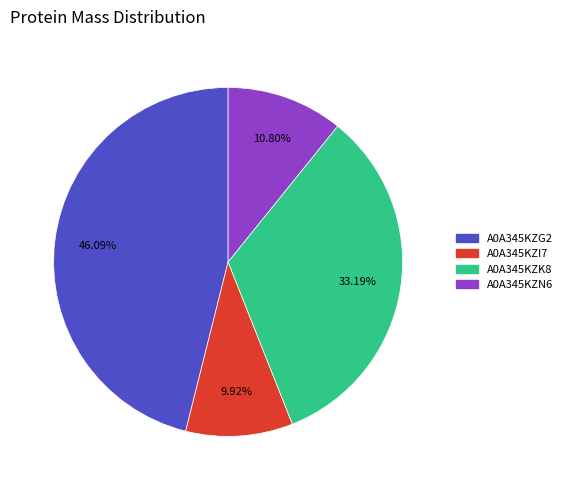

To the nearest percent, what is the average slice percentage?

25%